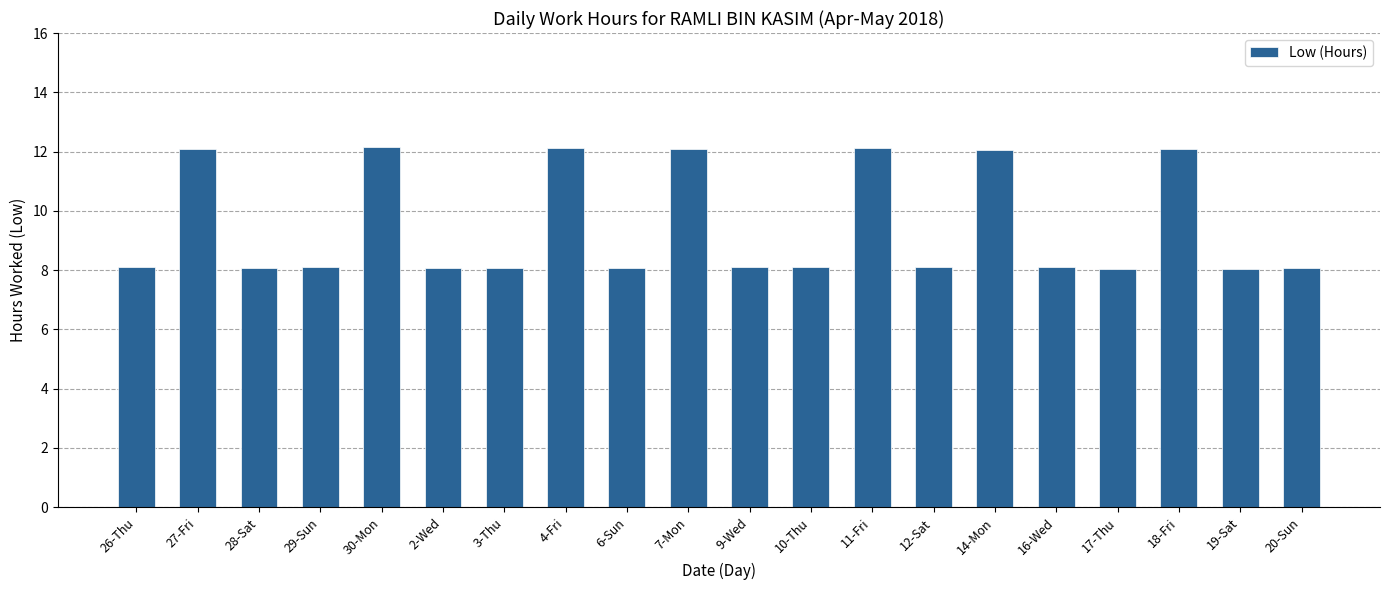

Which has a higher value, 10-Thu or 27-Fri?

27-Fri